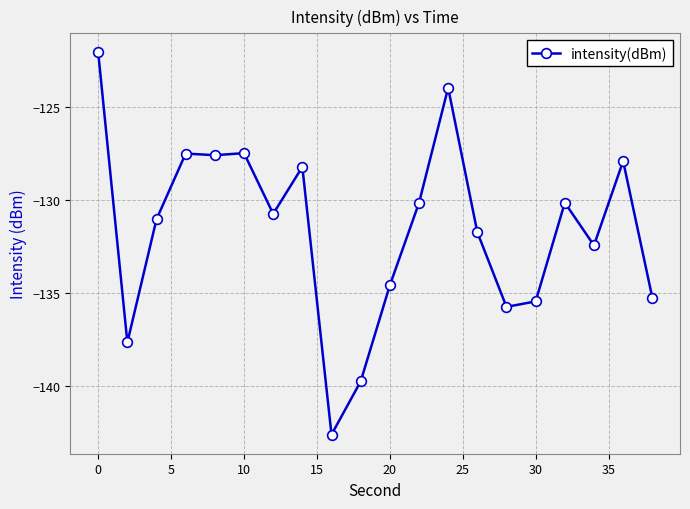

Is this an area chart (filled region under the line)?

No